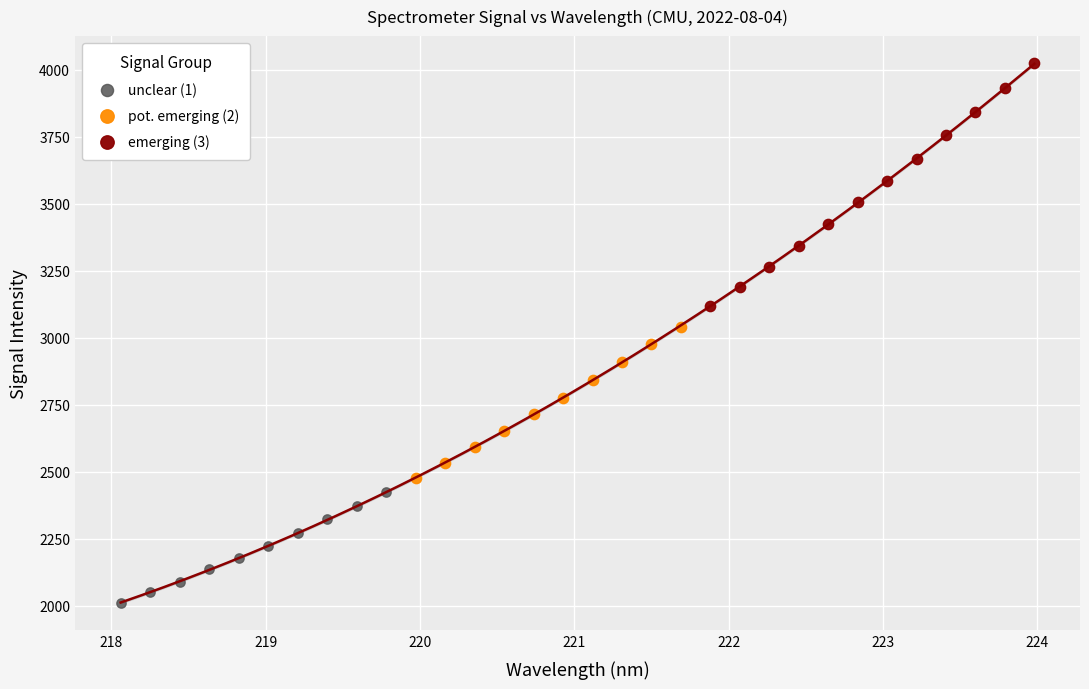

What are all the series names shown in the legend?

unclear (1), pot. emerging (2), emerging (3)